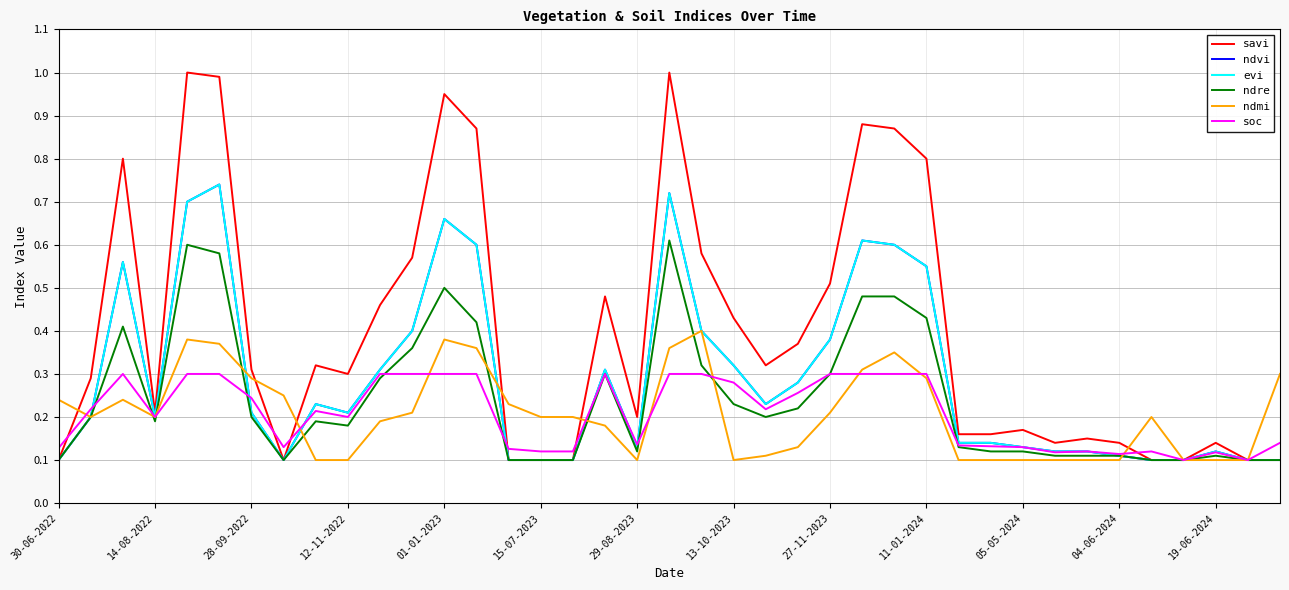

Is this an area chart (filled region under the line)?

No